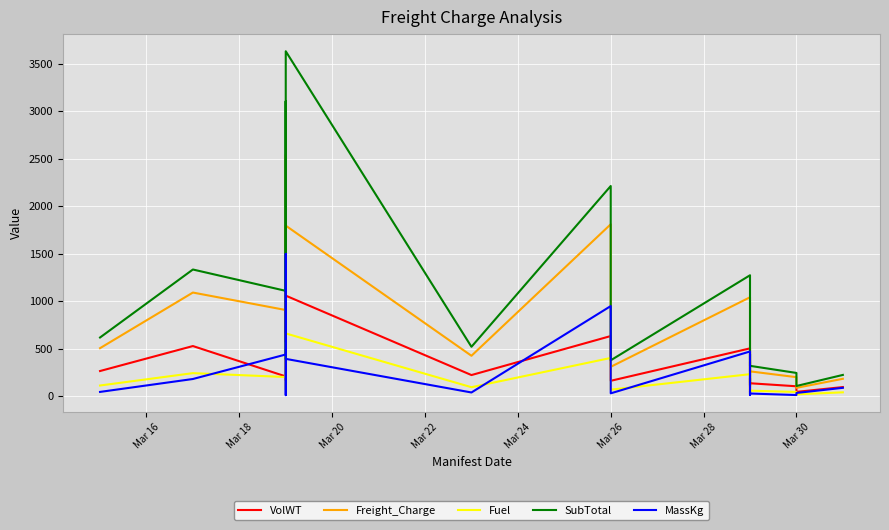

Which series has the largest range (max minus min)?

SubTotal